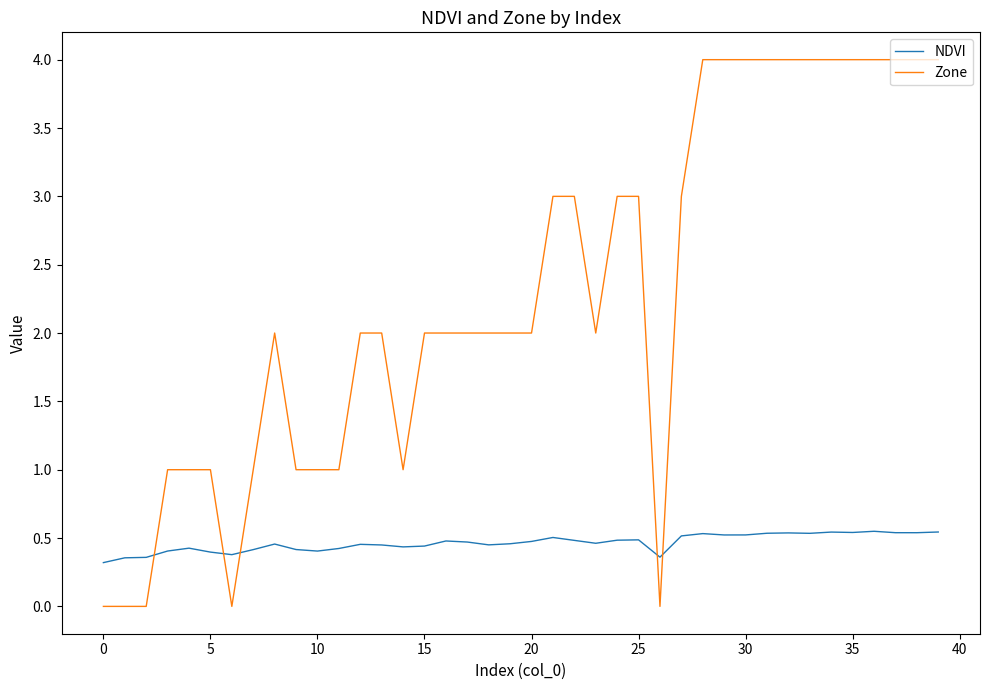

Which series has the largest total across all categories?

Zone